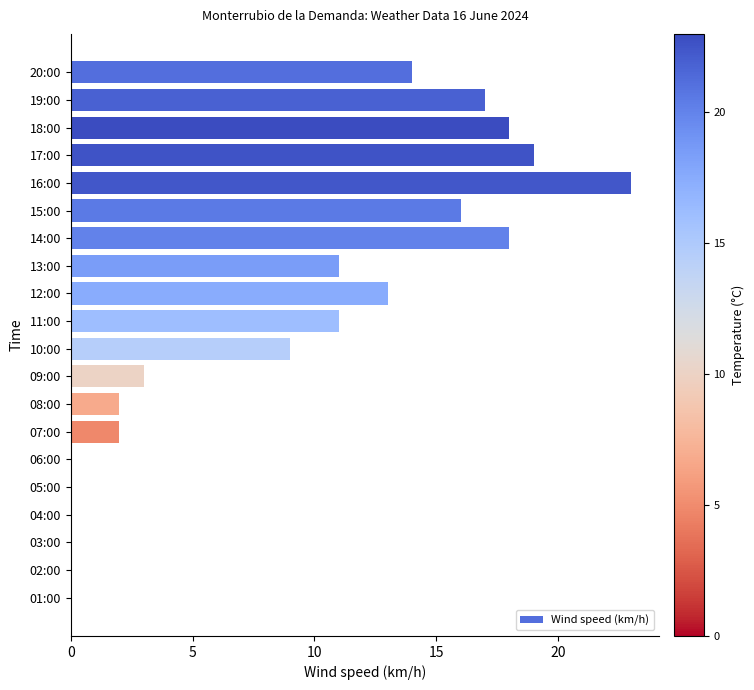

Reading top to bottom, list all the values displayed in this chart.

20:00=14	19:00=17	18:00=18	17:00=19	16:00=23	15:00=16	14:00=18	13:00=11	12:00=13	11:00=11	10:00=9	09:00=3	08:00=2	07:00=2	06:00=0	05:00=0	04:00=0	03:00=0	02:00=0	01:00=0